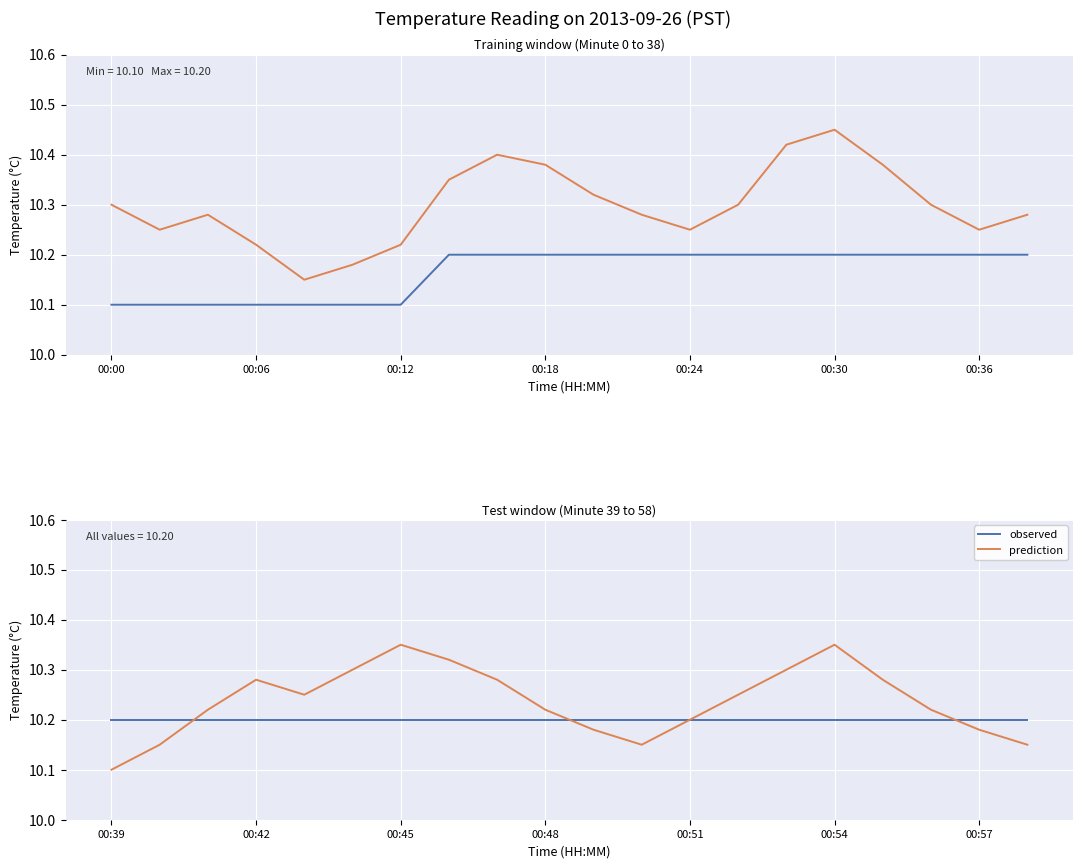

The value of observed at 00:45 is 2.9. True or false?

False